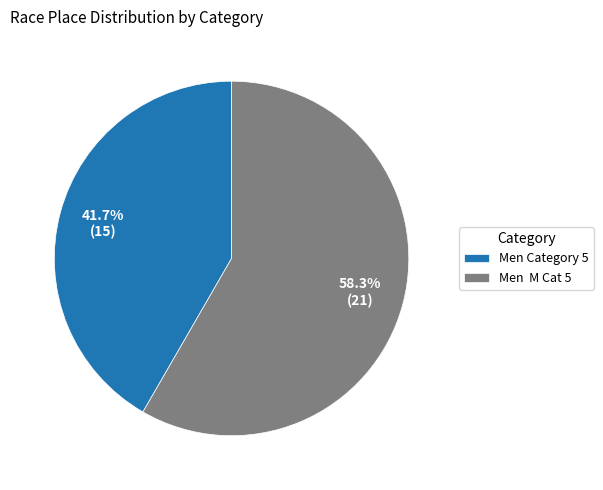

What is the largest slice in the pie chart?

Men M Cat 5